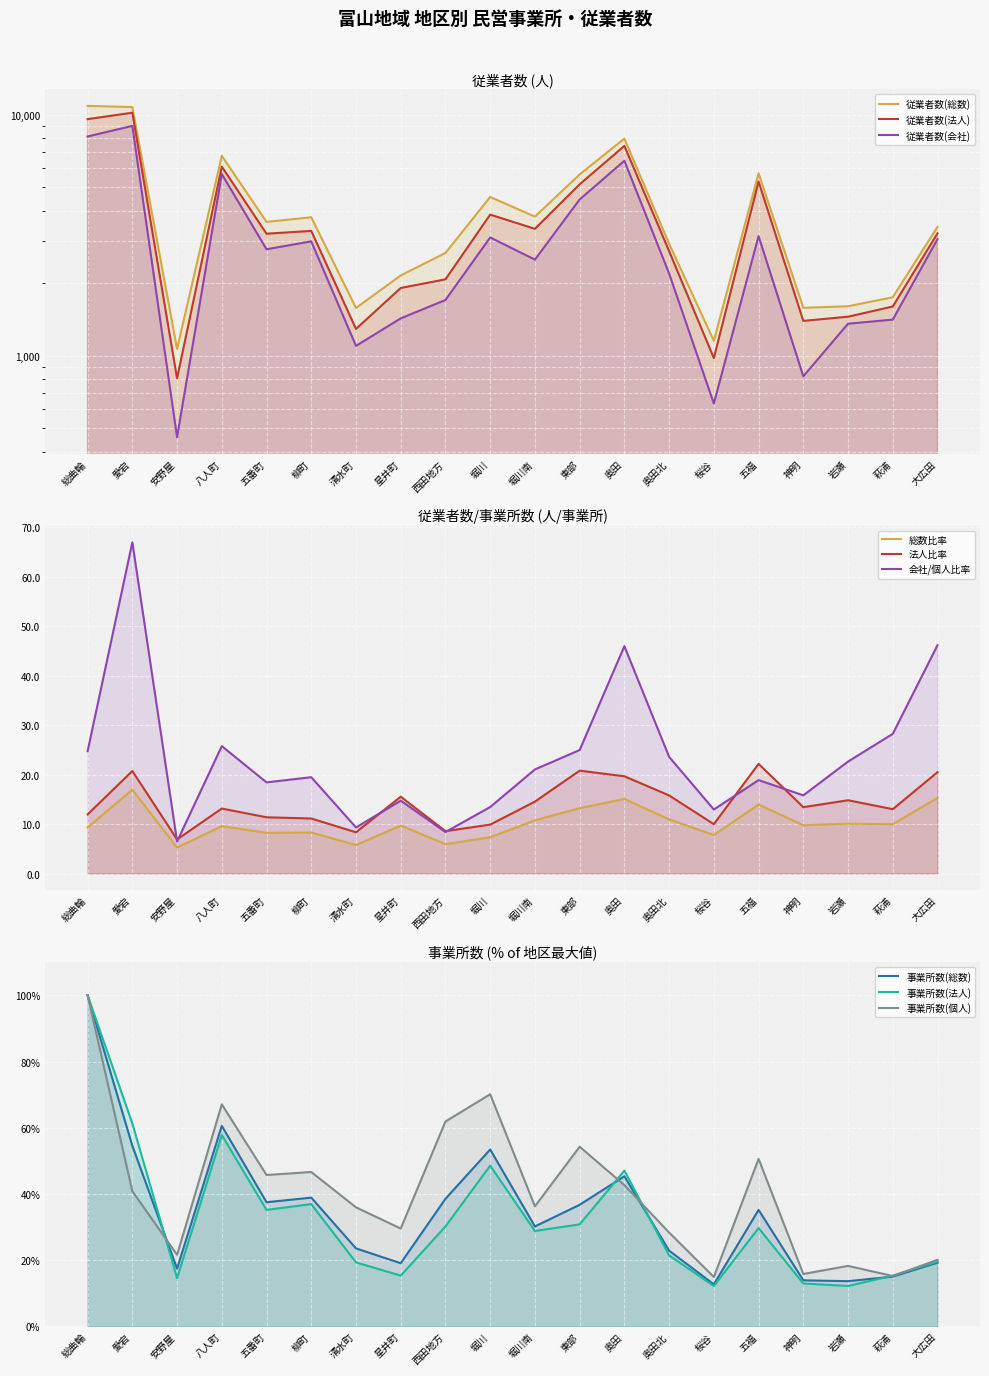

What is the sum of the 従業者数(法人) values at 東部 and 神明?

6533.0